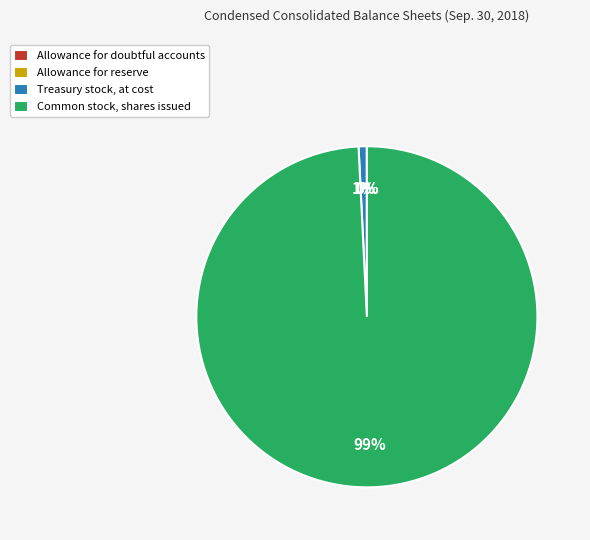

Which slice is the largest?

Common stock, shares issued